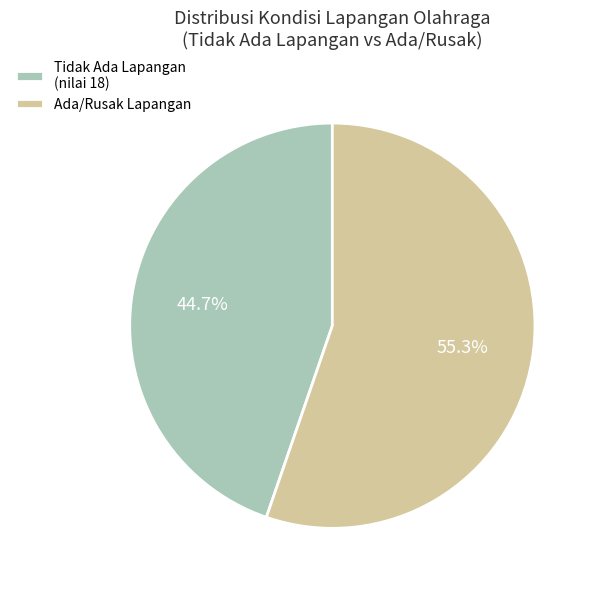

How much of the chart is everything except Tidak Ada Lapangan (nilai 18)?

55.3%